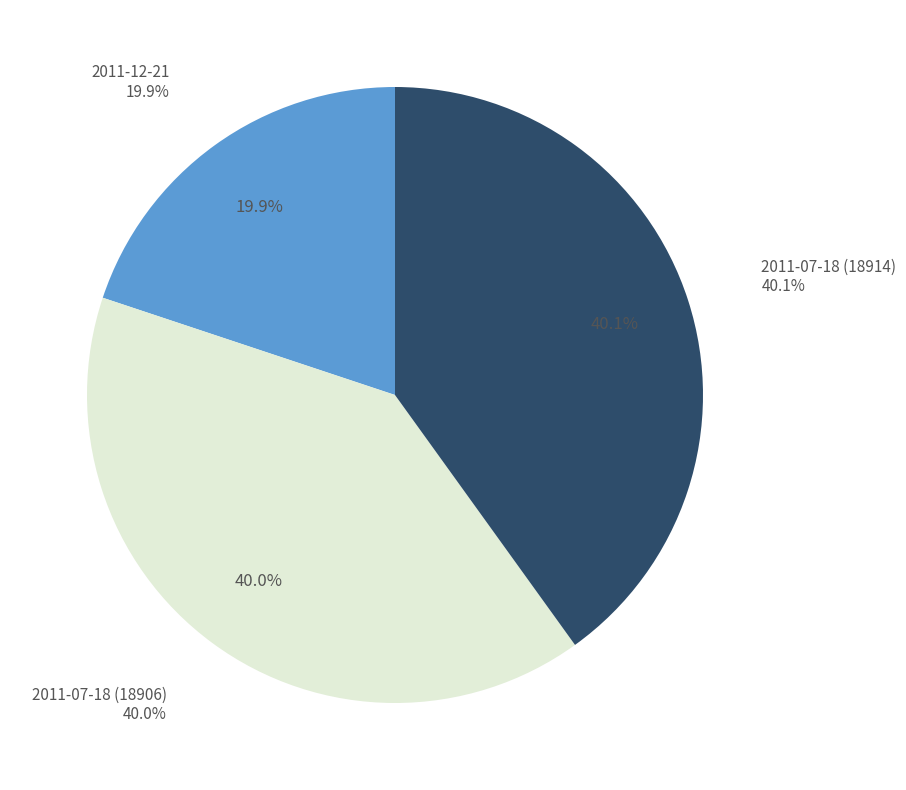

How many slices are in this pie chart?

3